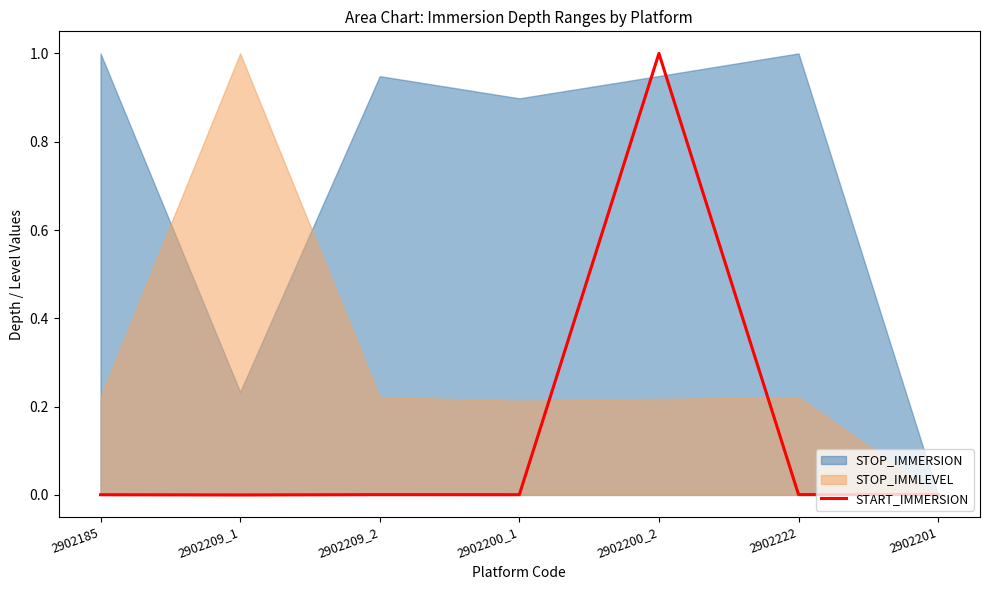

How many interior local valleys (lower than both neighbors) does the data have?

3